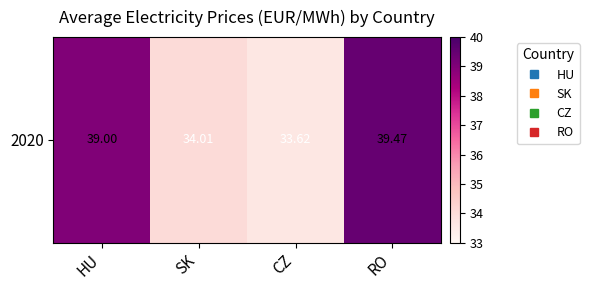

Which has a higher value, HU or RO?

RO